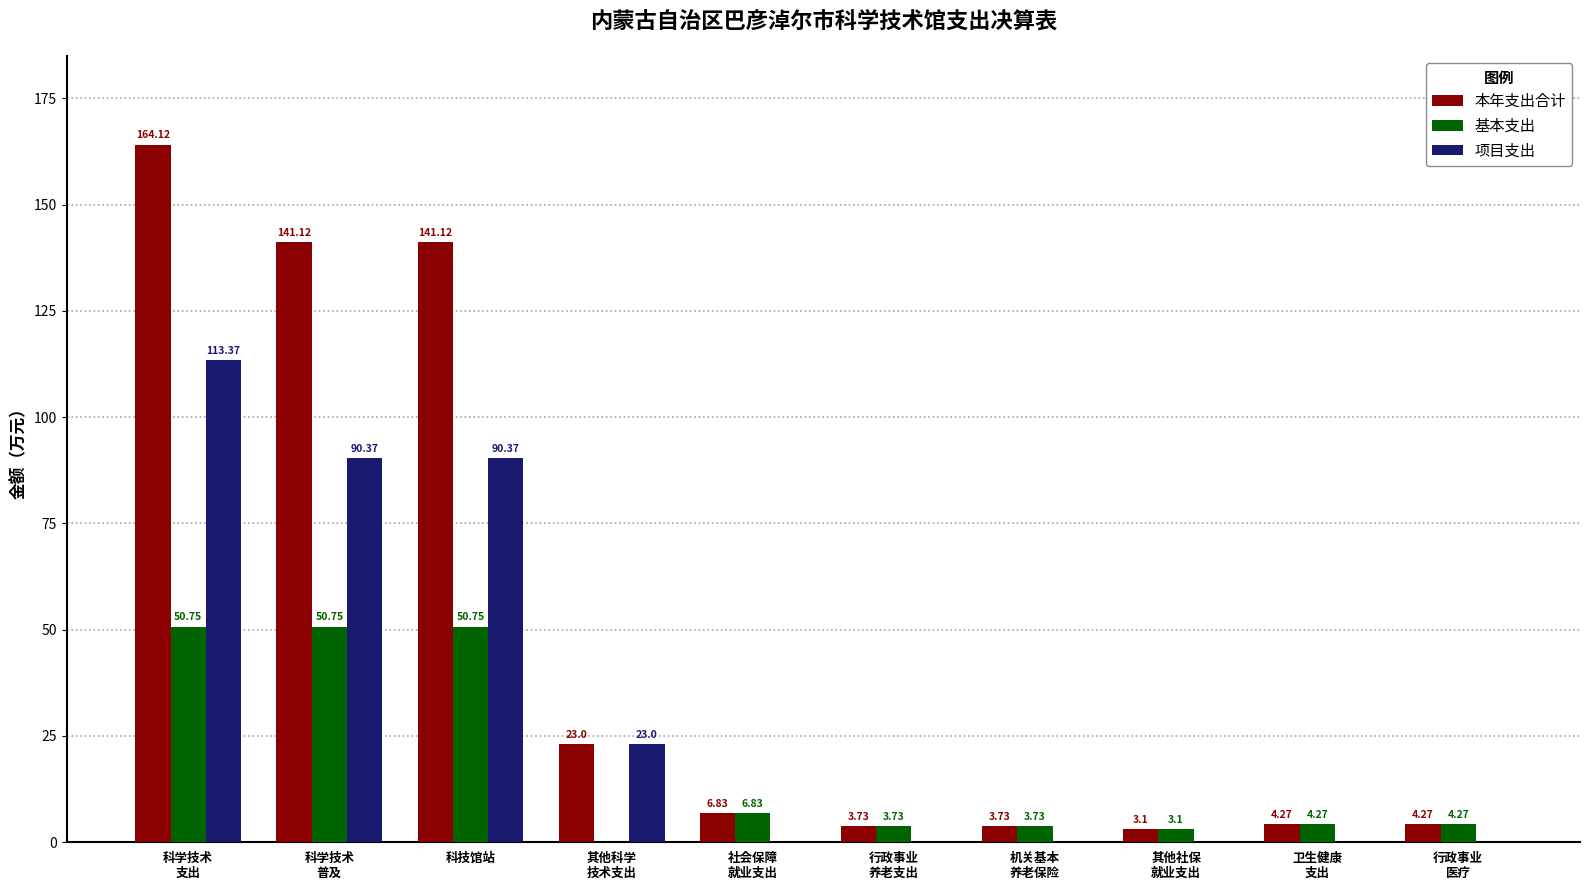

What is the sum of all 项目支出 values?

317.1